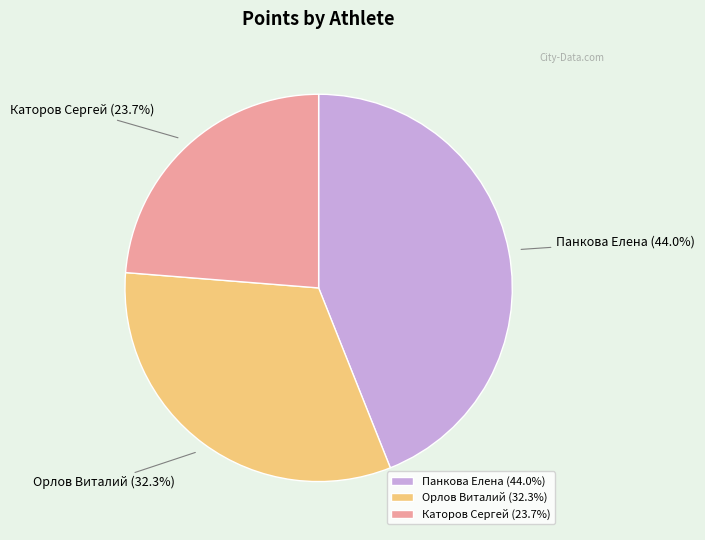

What percentage do Панкова Елена and Орлов Виталий together represent?

76.3%